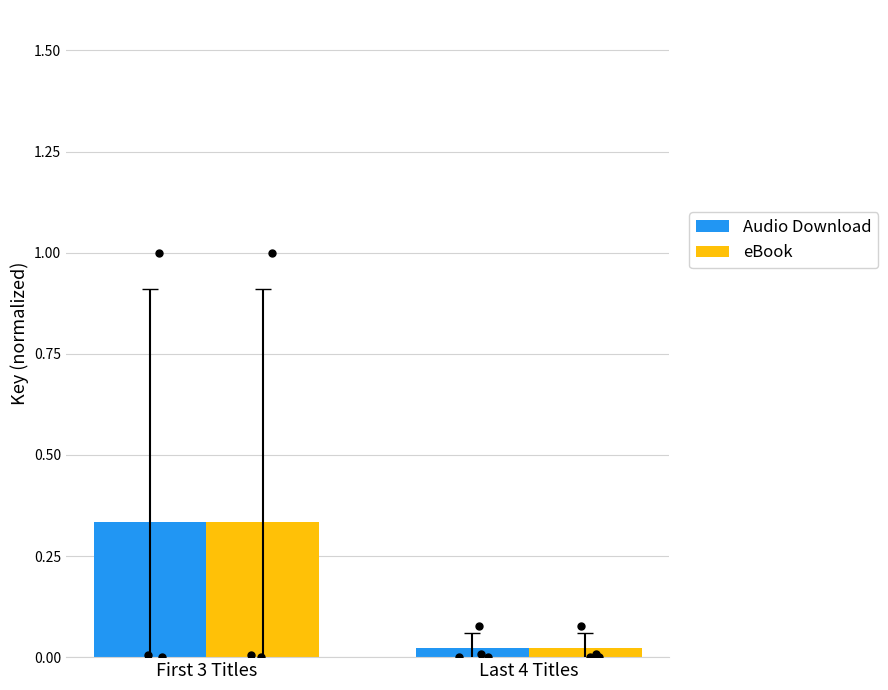

Is the value of eBook at Last 4 Titles greater than the value of Audio Download at Last 4 Titles?

No